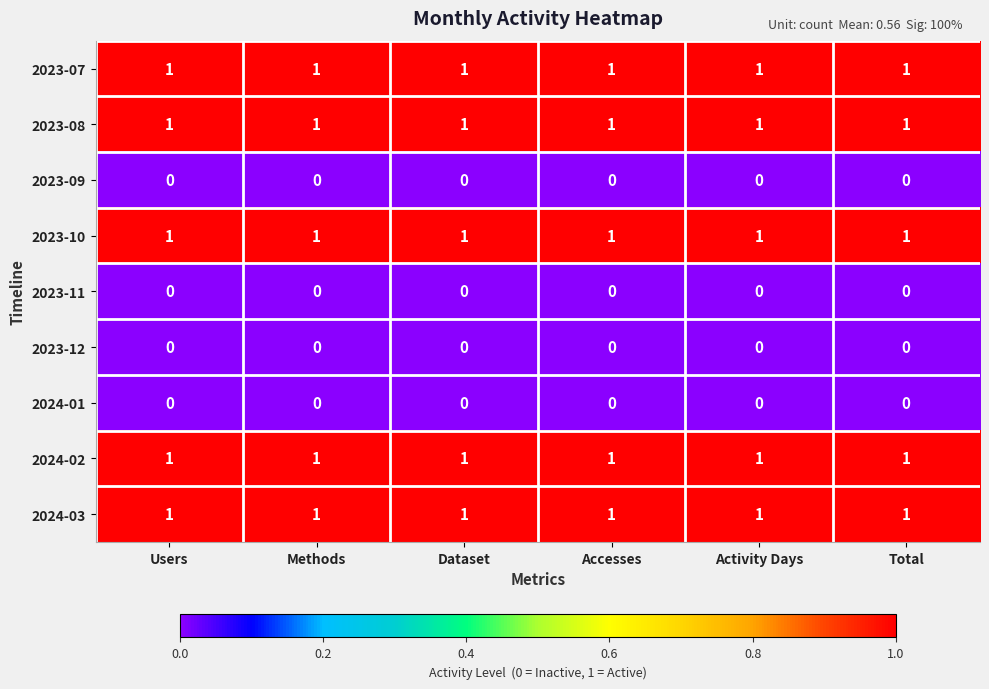

What is the maximum value shown in the chart?

1